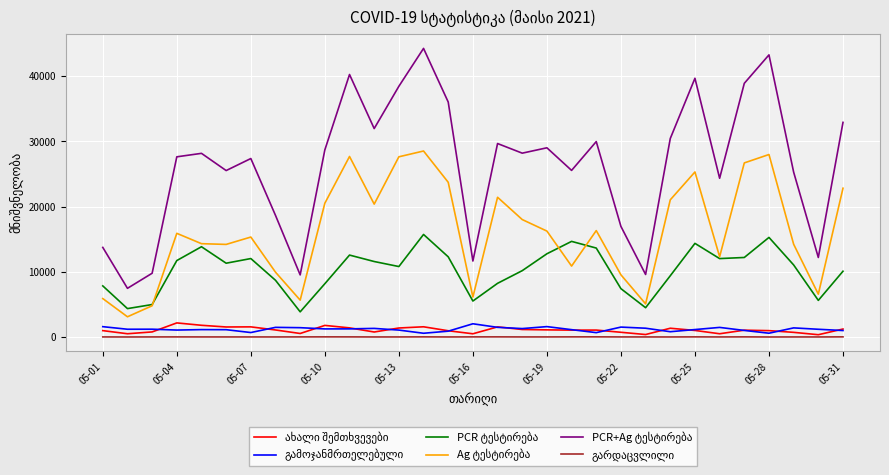

What is the greatest value displayed?

44278